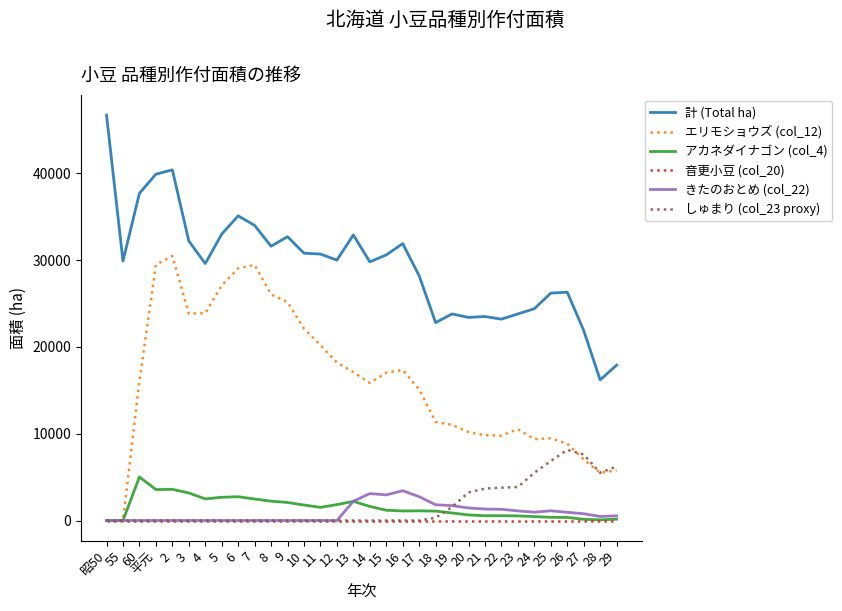

What position from the left is 5?

8